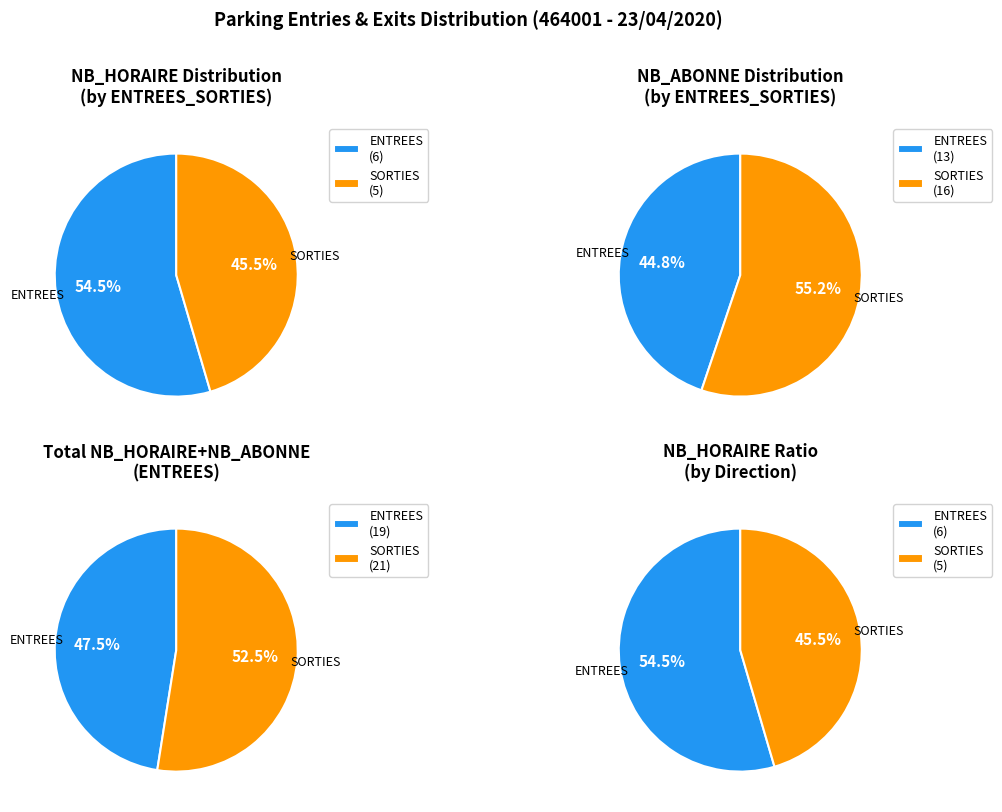

Does SORTIES account for over 50% of the chart?

No